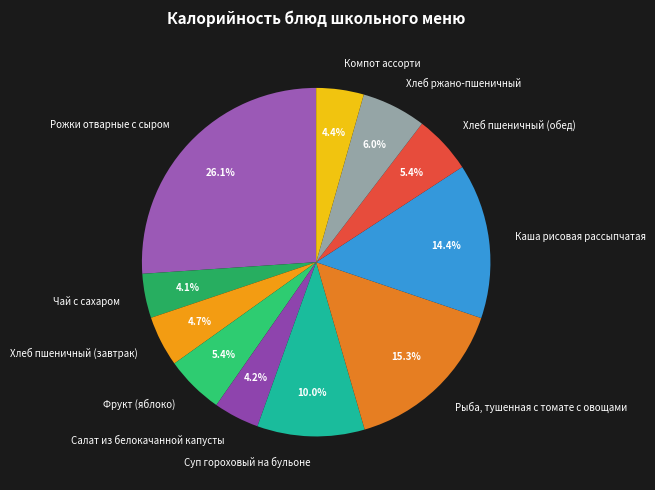

How much of the chart is everything except Хлеб ржано-пшеничный?

94.0%